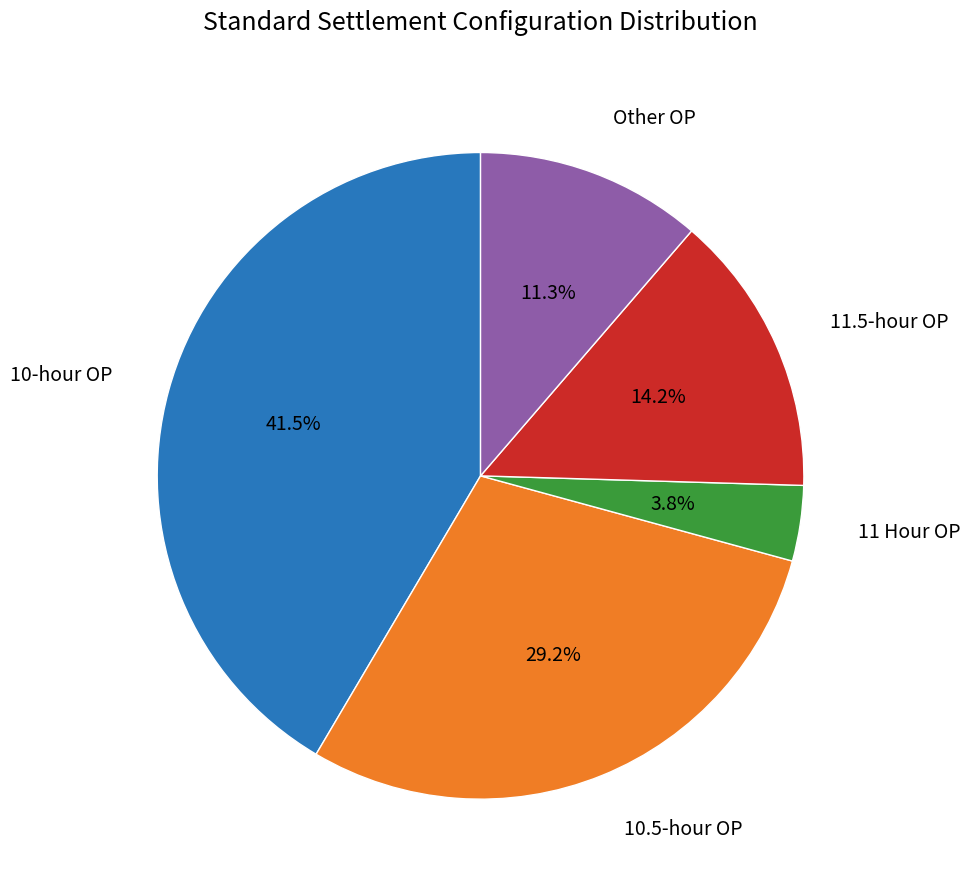

Is there a majority slice in this chart?

No